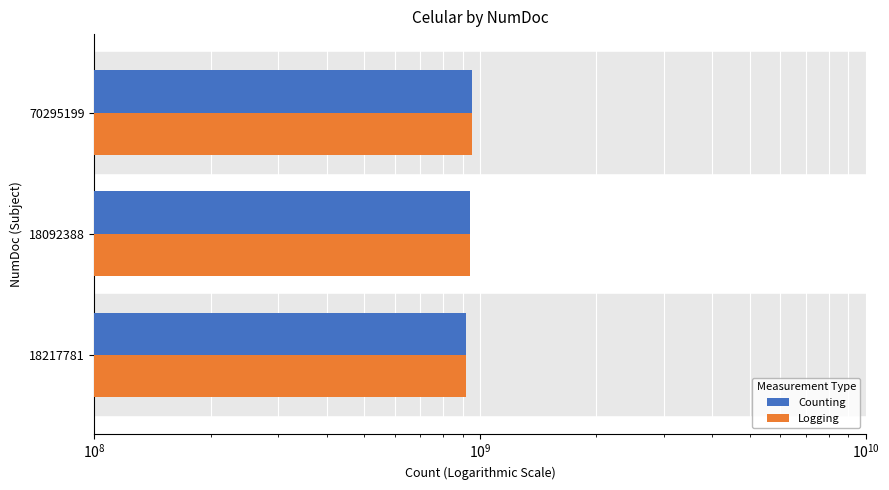

Is the value of Logging at 18092388 greater than the value of Counting at 18092388?

No